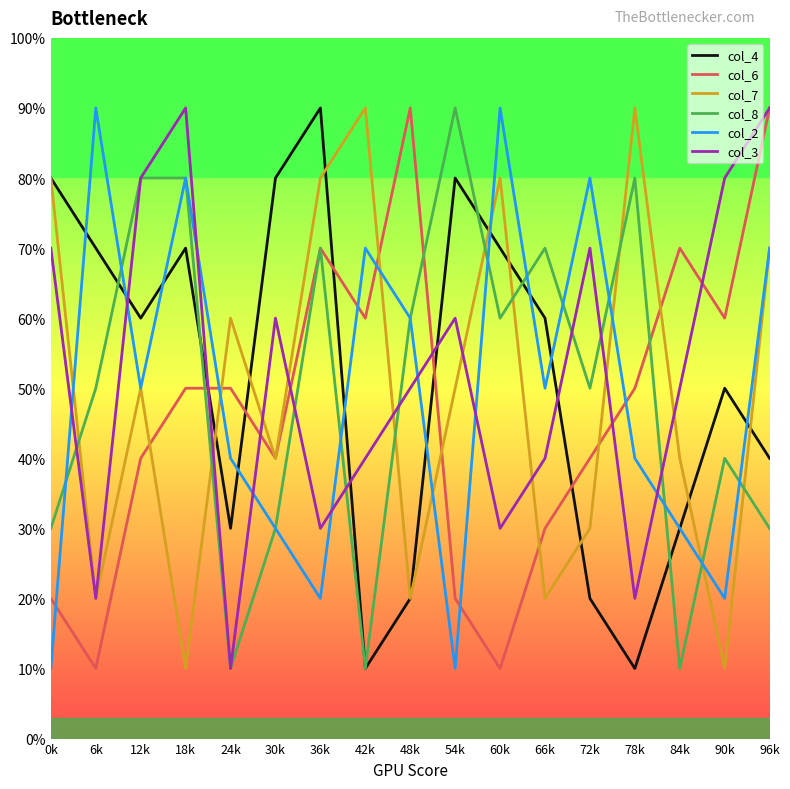

Which series ends up on top after the final intersection of col_2 and col_4?

col_2